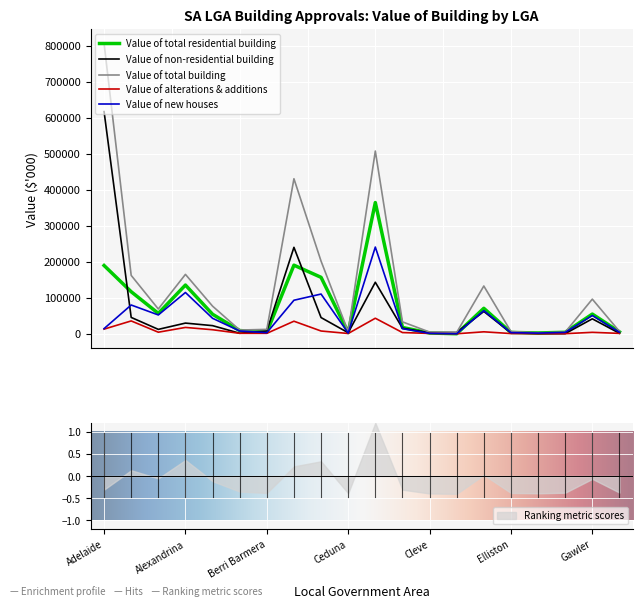

Where is Value of new houses nearest to the value 120354?

Alexandrina